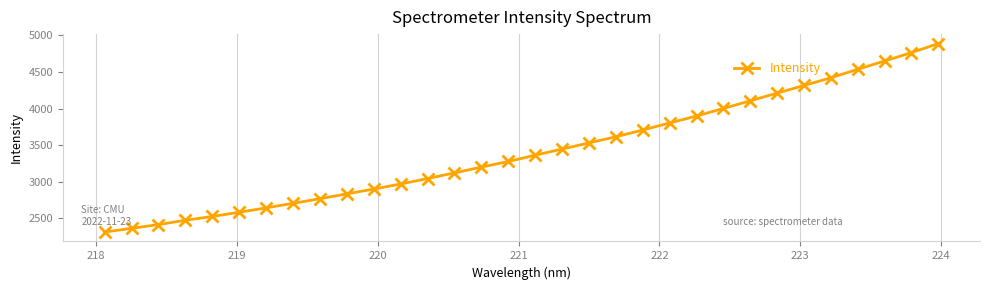

What is the difference between the maximum and minimum values?

2575.2